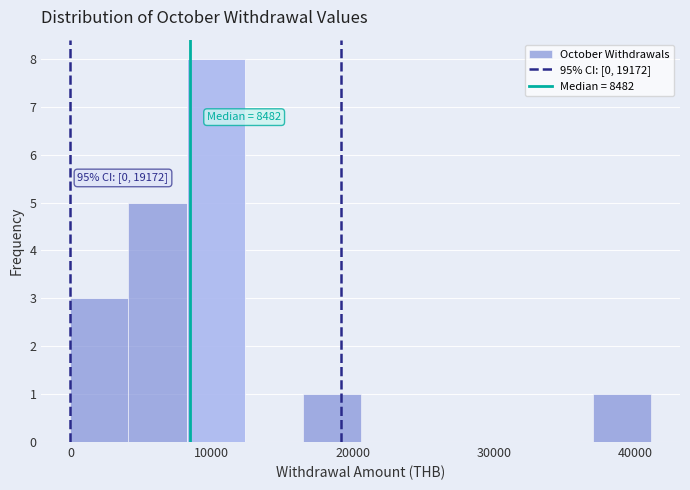

Which range on the x-axis has the tallest bar?

8000 to 12000